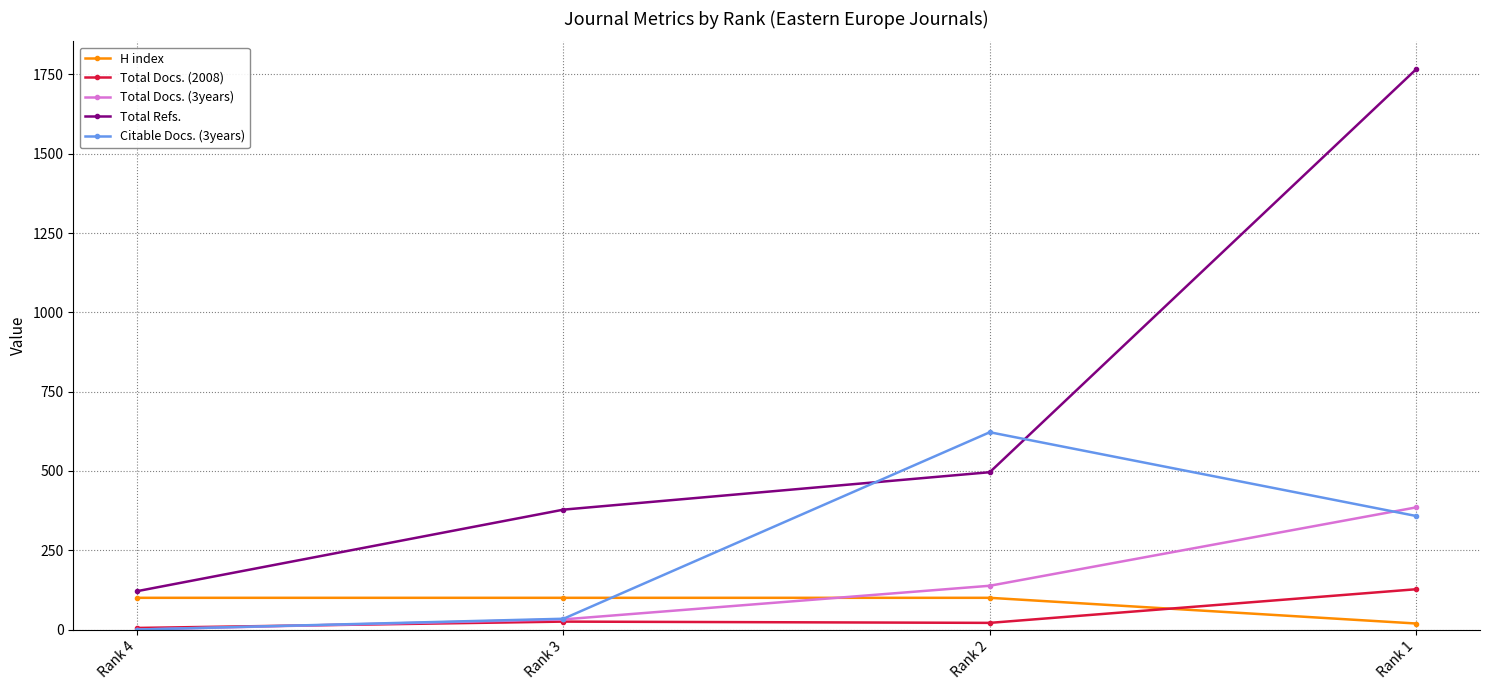

Is the value of H index at Rank 2 greater than the value of Total Docs. (2008) at Rank 1?

No